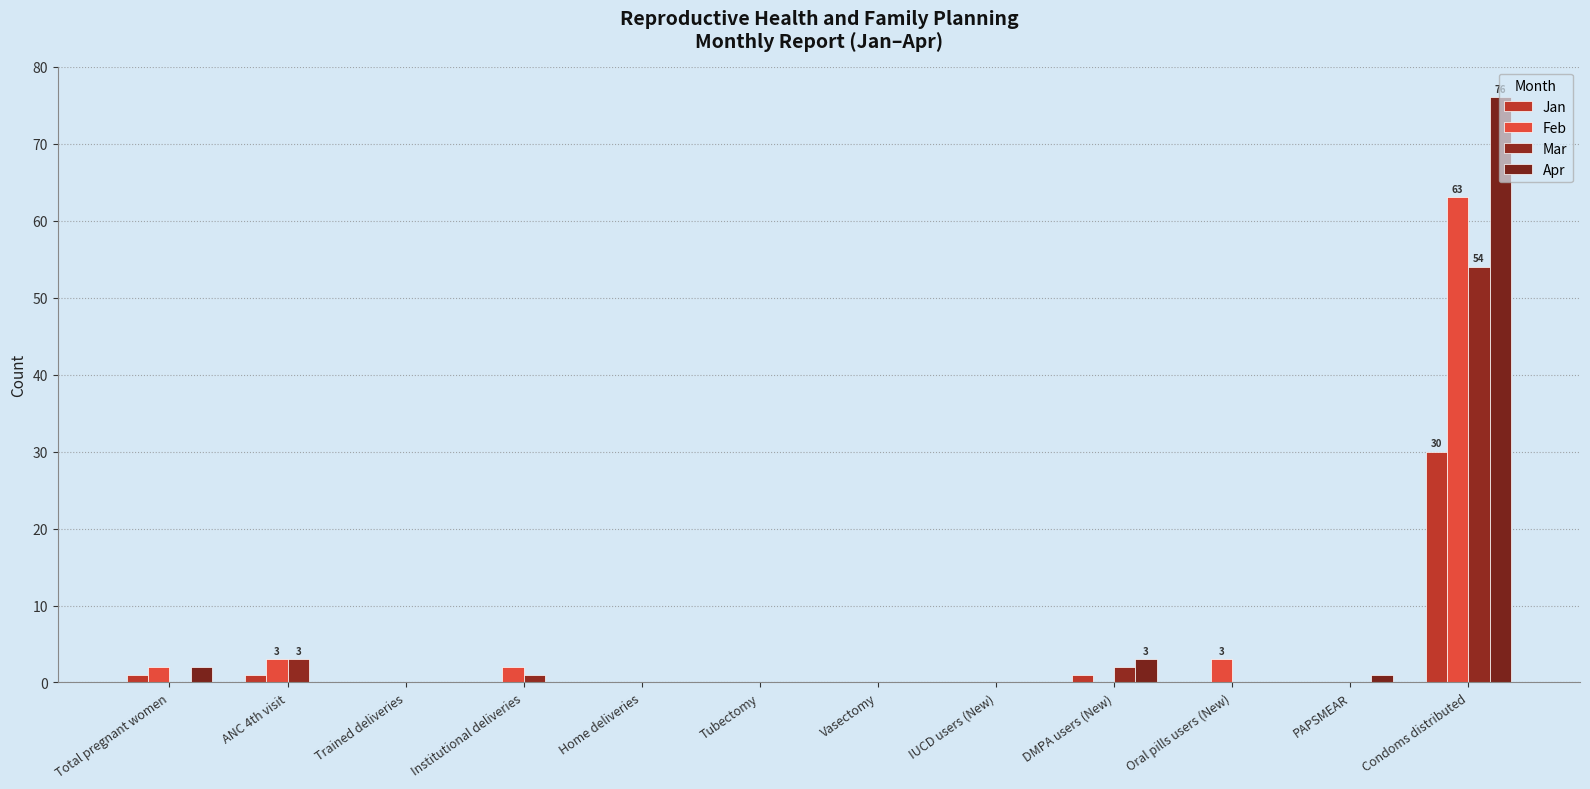

Rank the series at Condoms distributed from lowest to highest value.

Jan, Mar, Feb, Apr